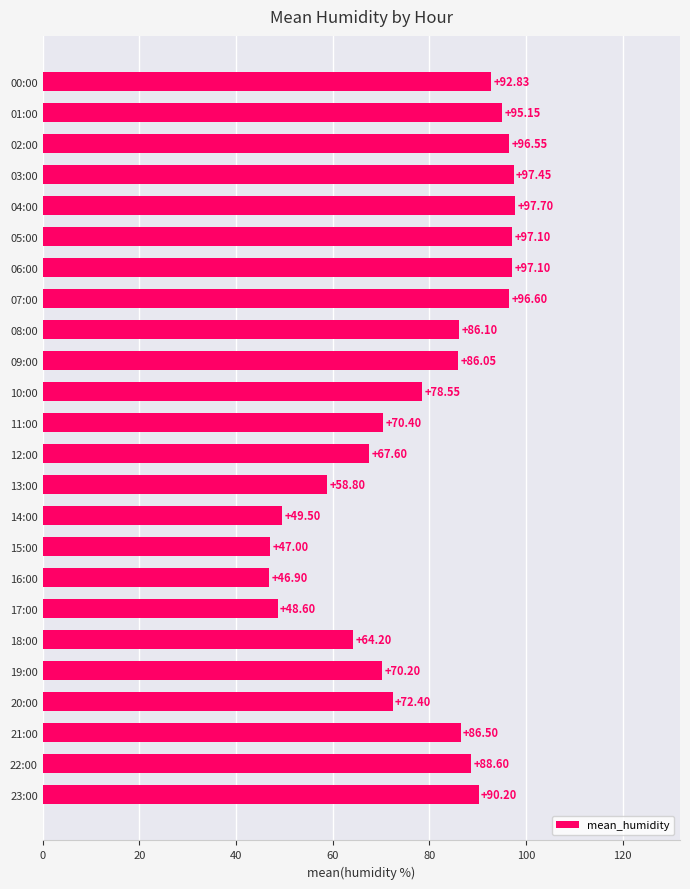

Between 08:00 and 01:00, which is larger?

01:00